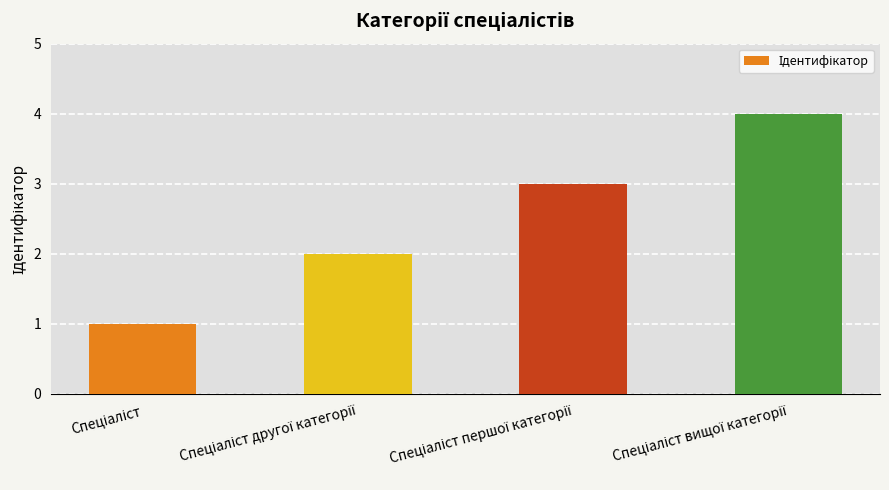

What is the difference between the maximum and minimum values?

3